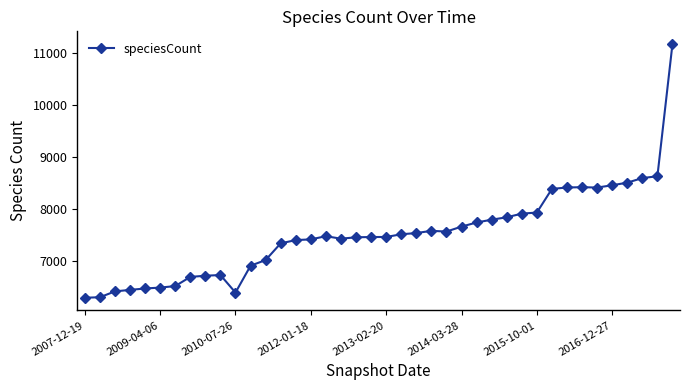

True or false: there are more than 1 points higher than both neighbors.

True